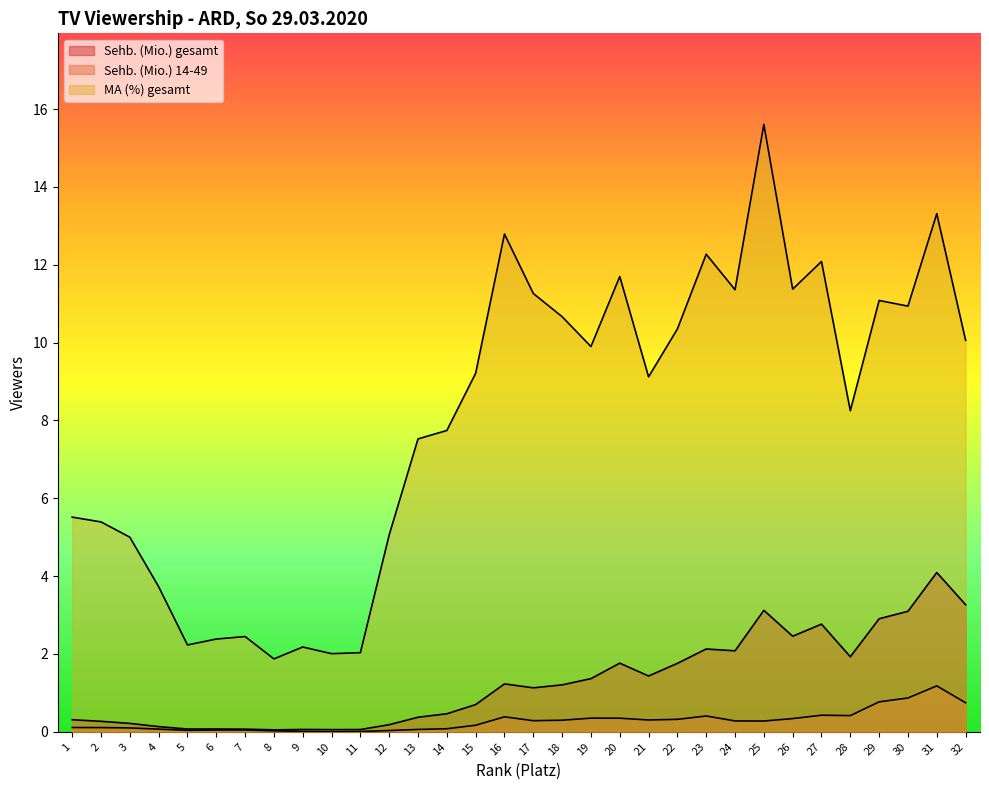

What is the value of the Sehb. (Mio.) 14-49 point at the 24th from the left?

0.3